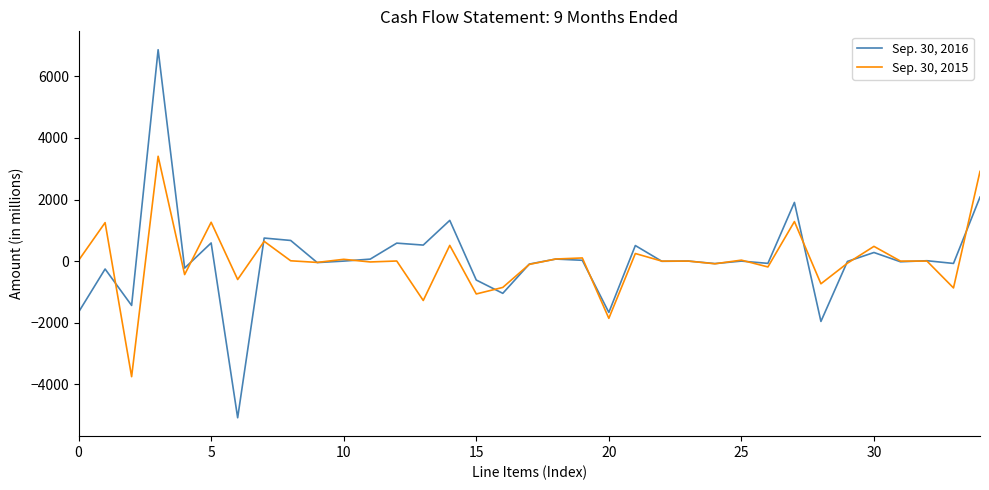

Which series has the widest spread of values?

Sep. 30, 2016